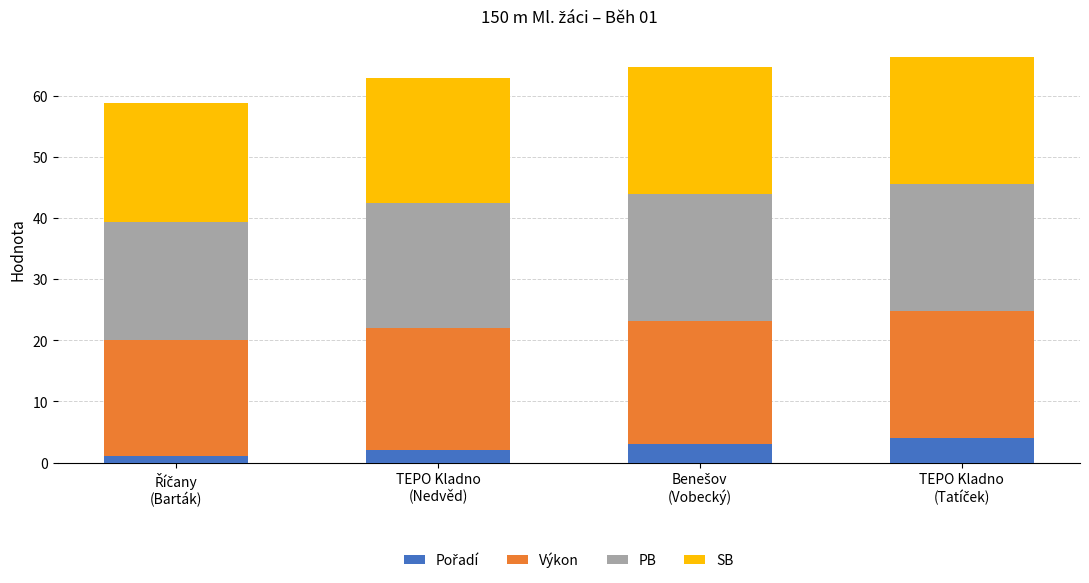

Rank the series by their maximum value, from highest to lowest.

Výkon, PB, SB, Pořadí